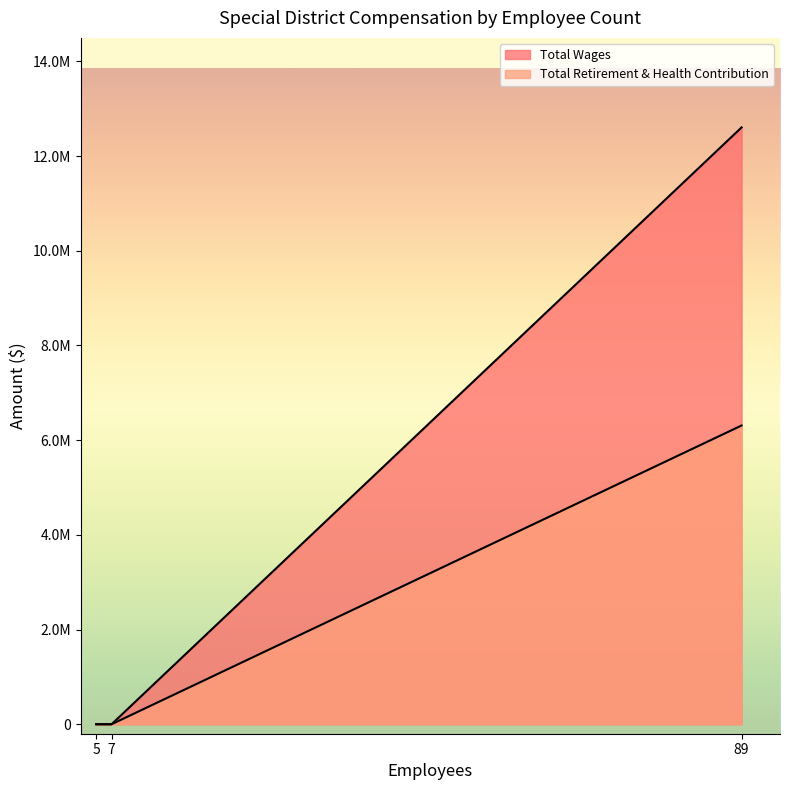

What is the greatest value displayed?

12605326